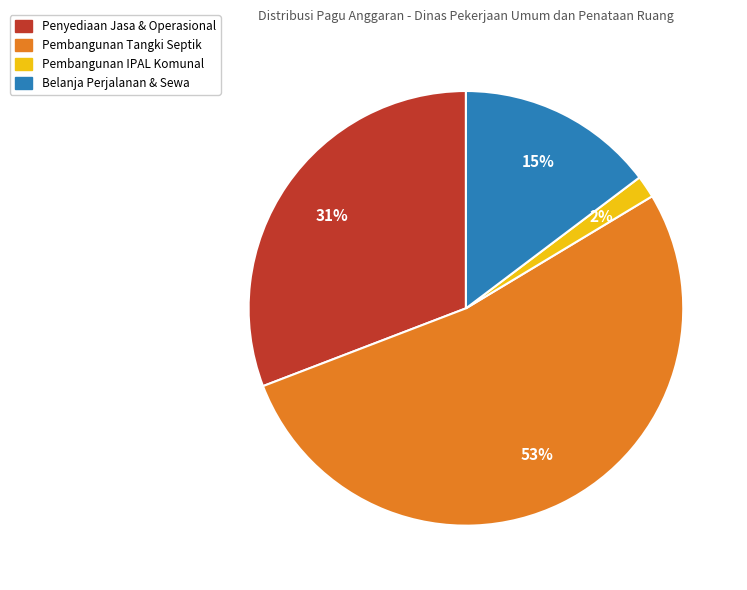

Is there any slice that represents more than half of the pie?

Yes